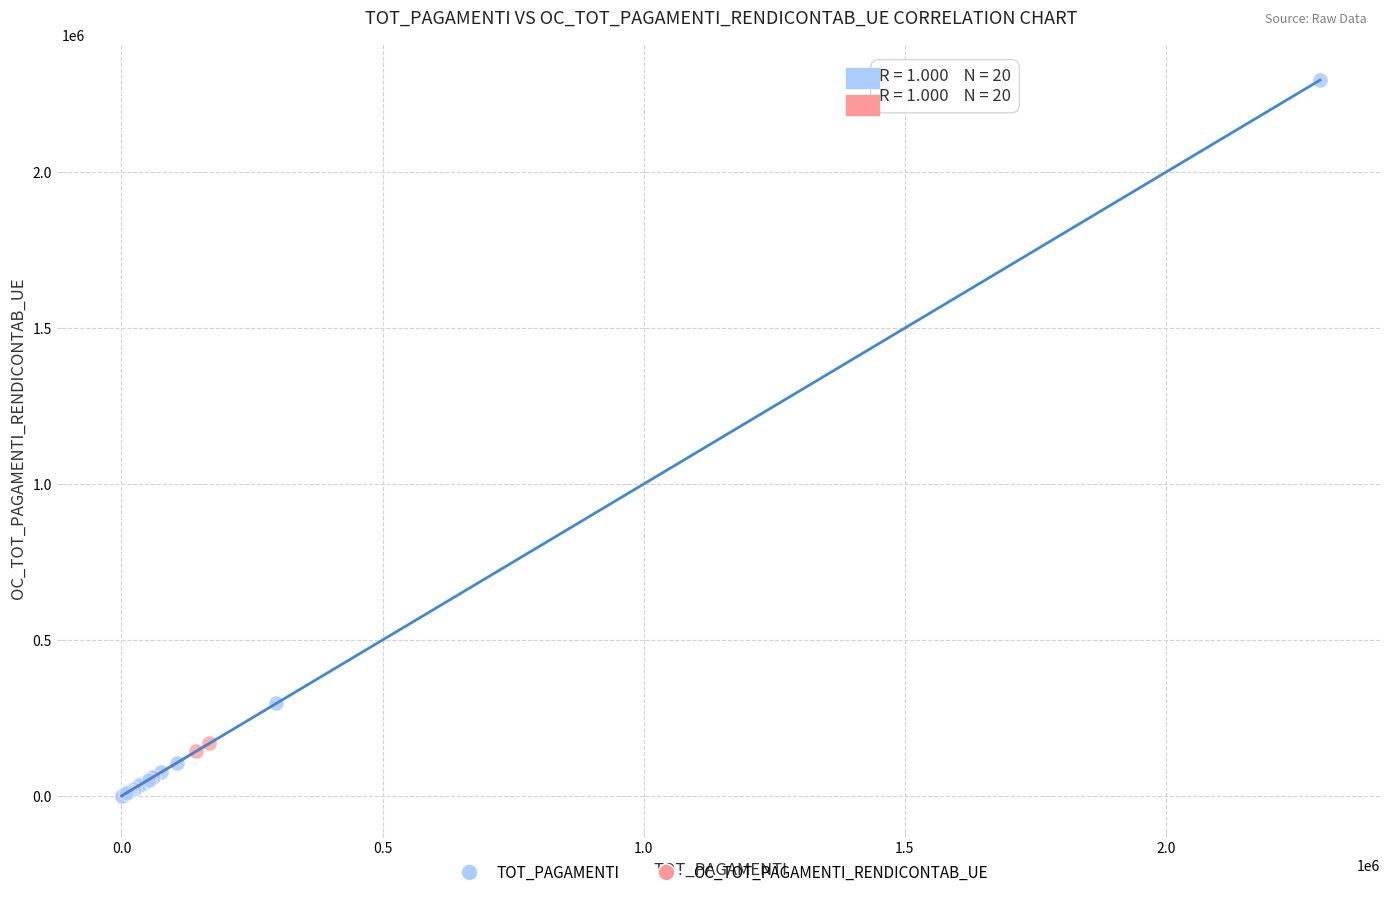

Which series has the widest spread of Y values?

TOT_PAGAMENTI